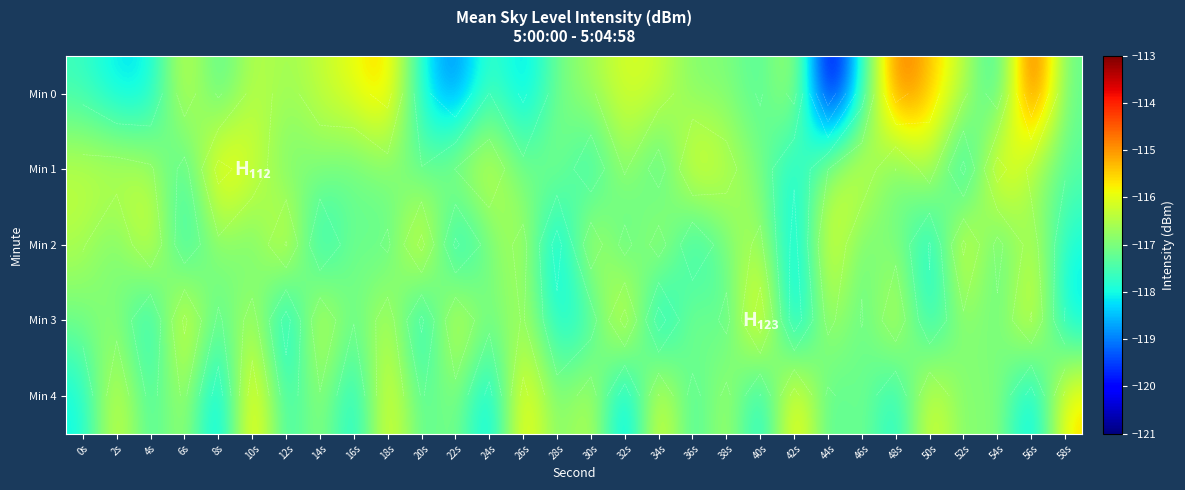

What is the minimum value shown in the chart?

-120.8